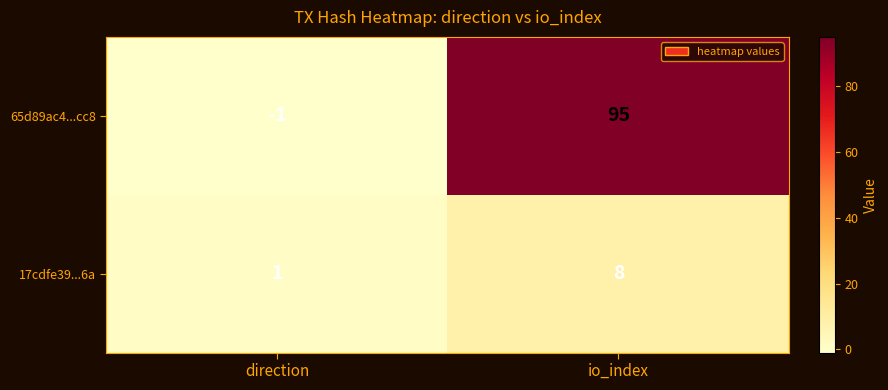

Rank the series by their maximum value, from lowest to highest.

17cdfe39...6a, 65d89ac4...cc8